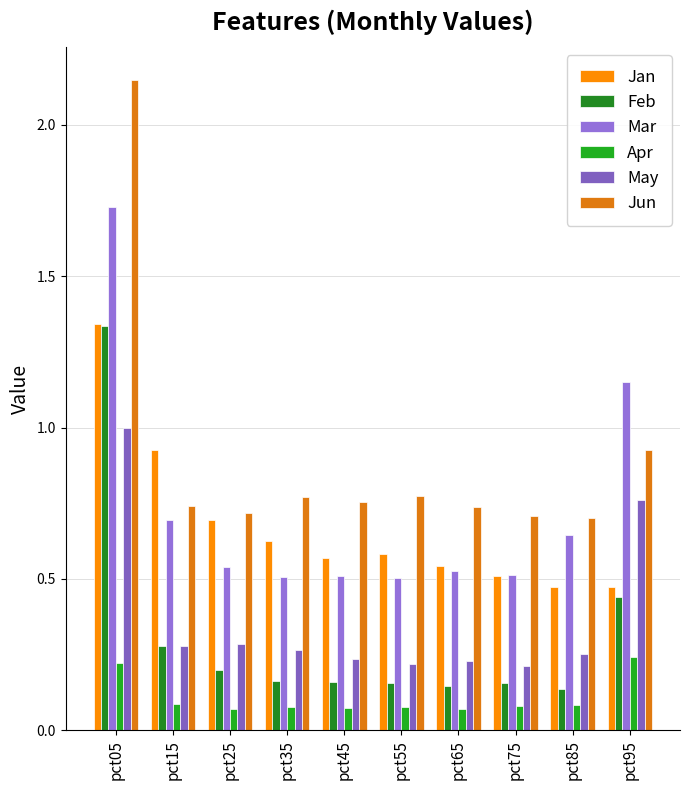

What is the value of the Apr bar at the 2nd from the left?

0.1